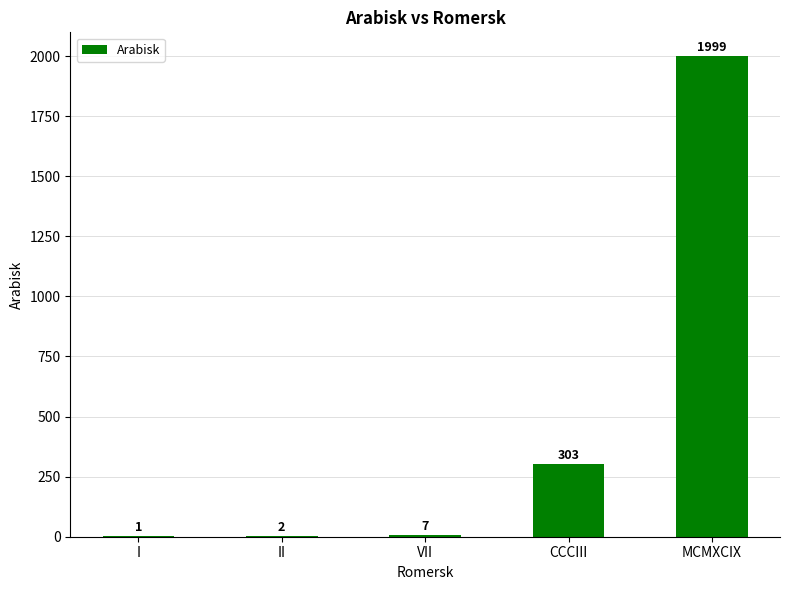

What is the sum of the values at II and CCCIII?

305